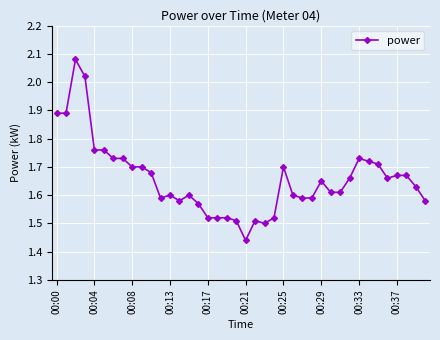

True or false: there are more than 1 points higher than both neighbors.

True